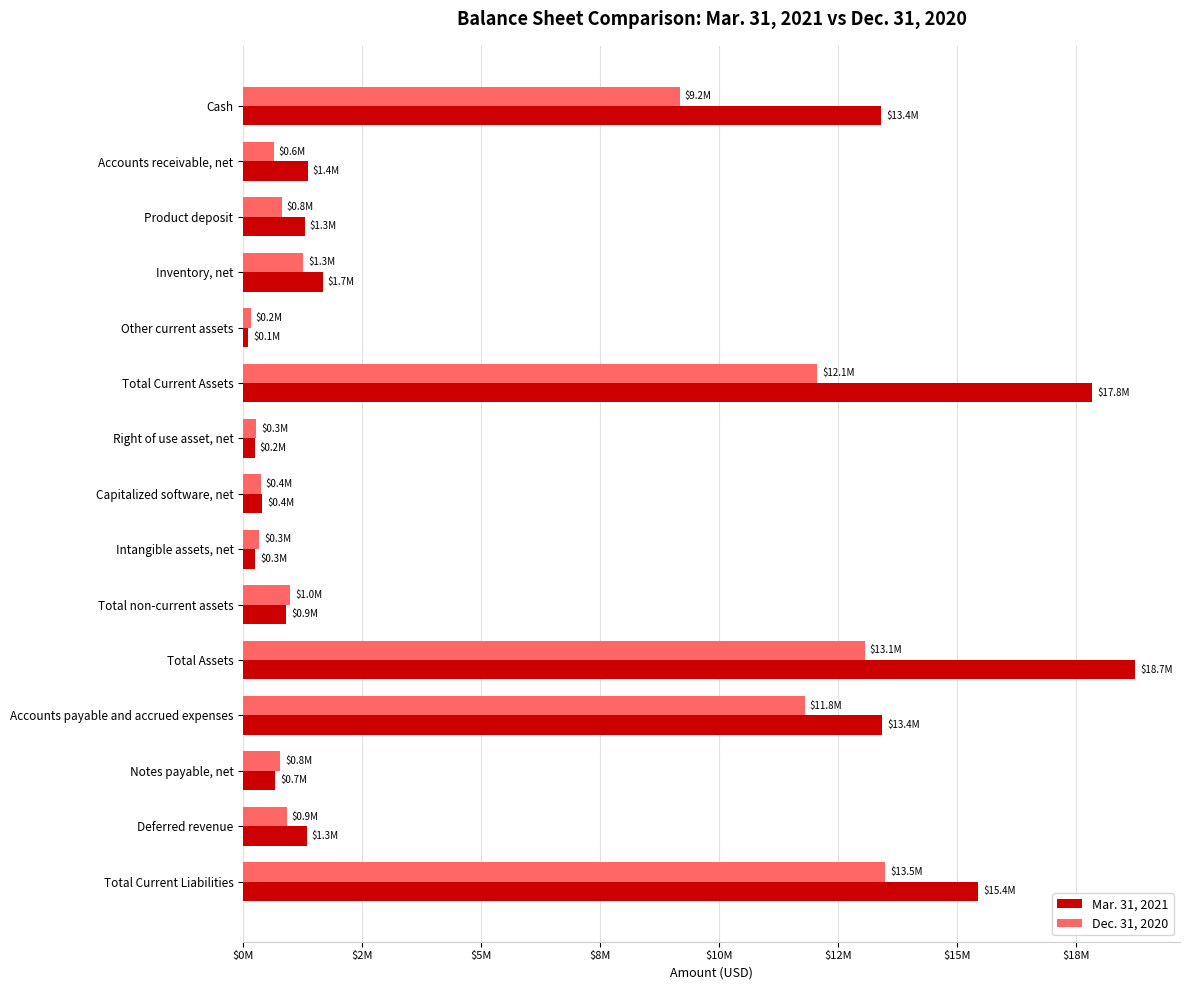

What is the average value of the Dec. 31, 2020 series?

4409410